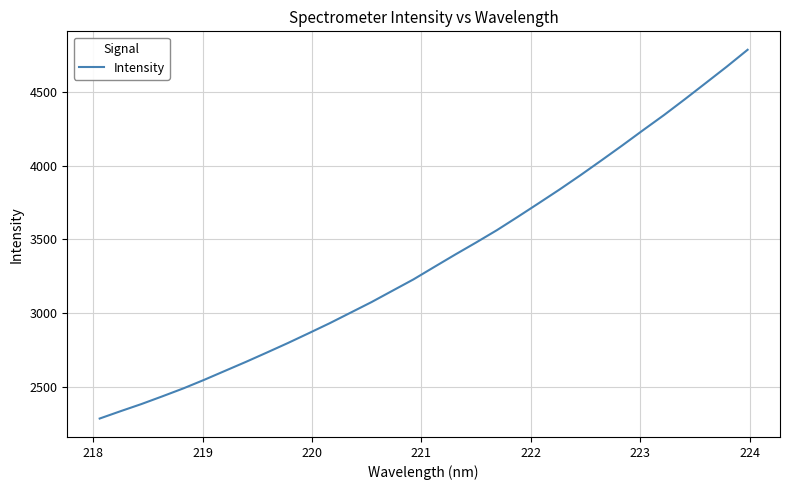

What is the smallest value displayed?

2284.4